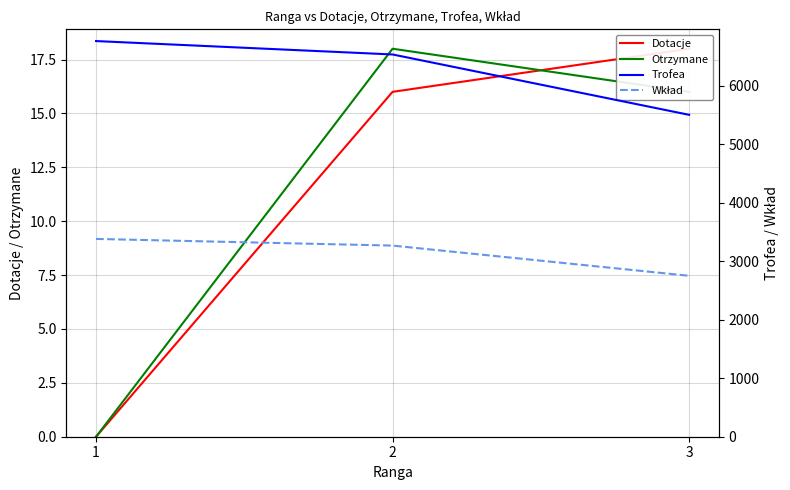

The Trofea series shows 1952 at 1. True or false?

False